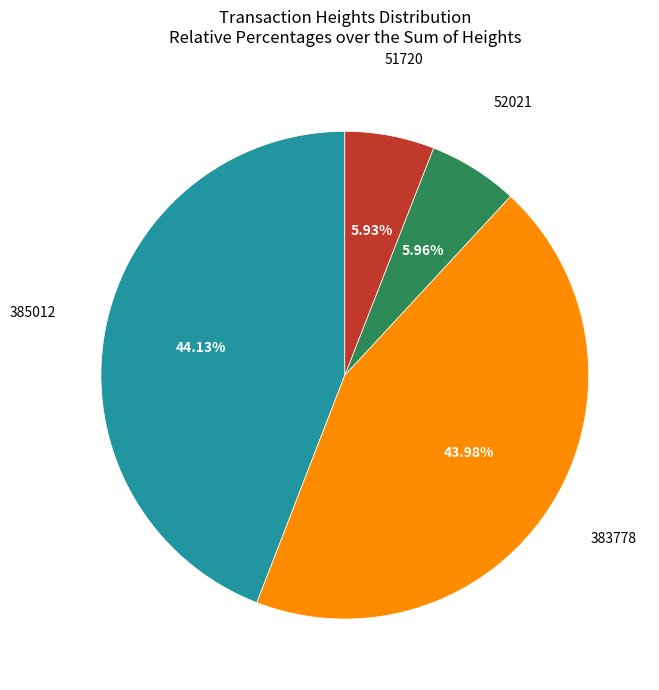

Does any single category account for the majority?

No